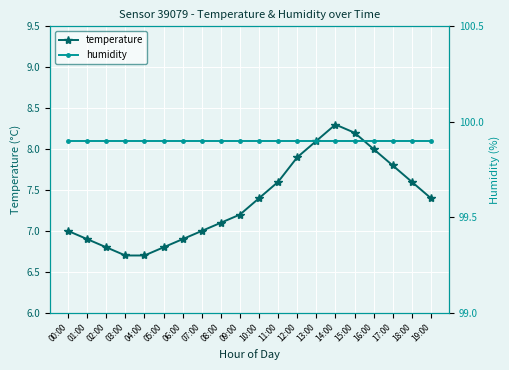

True or false: humidity and temperature cross at least once.

False